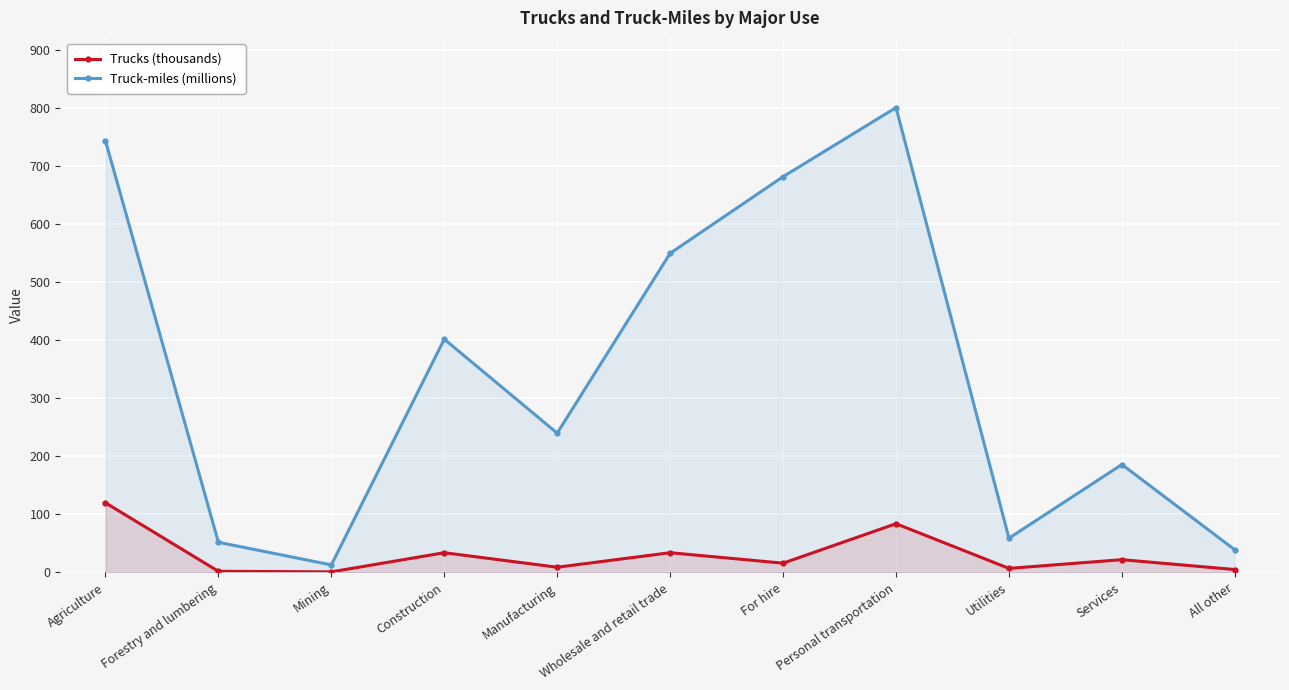

Is it true that Truck-miles (millions) equals 801 at Personal transportation?

True